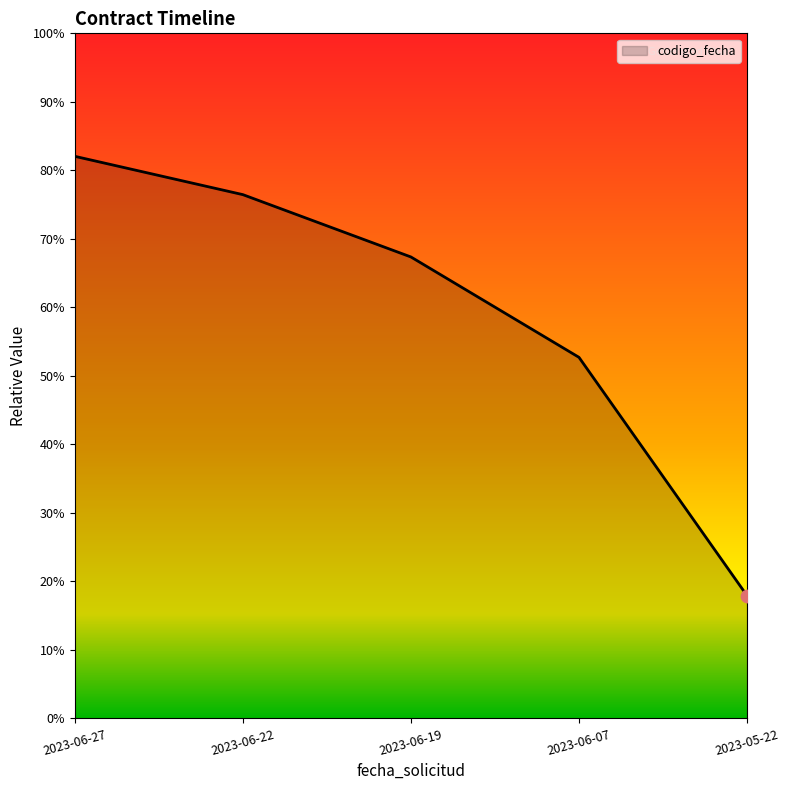

Approximately how many times larger is the value at 2023-06-19 compared to 2023-06-07?

1.0